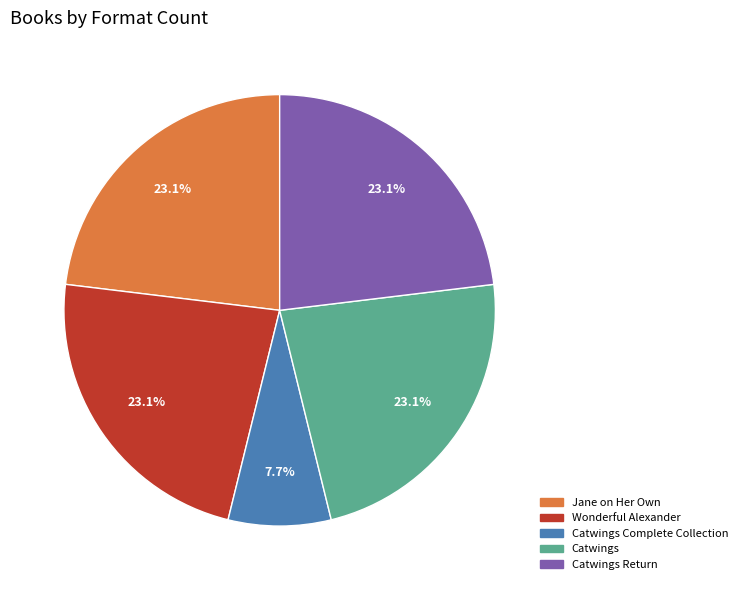

Is there a majority slice in this chart?

No